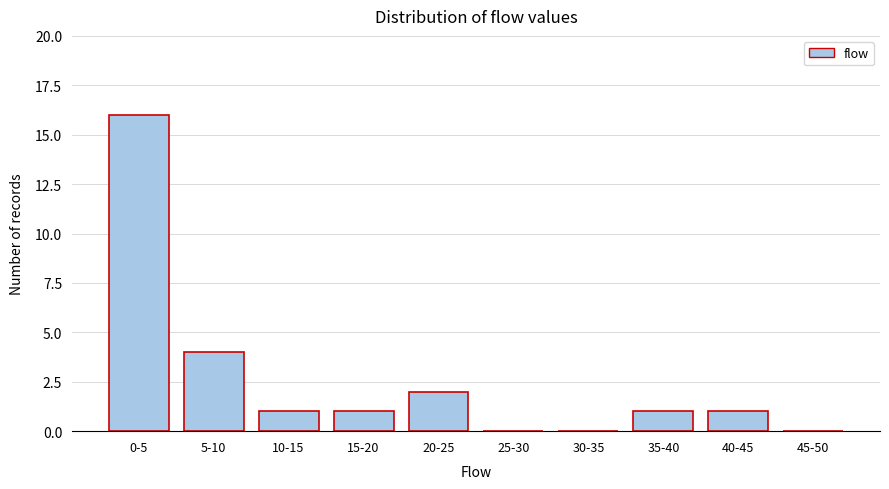

Reading left to right, list all the values displayed in this chart.

0-5=16	5-10=4	10-15=1	15-20=1	20-25=2	25-30=0	30-35=0	35-40=1	40-45=1	45-50=0